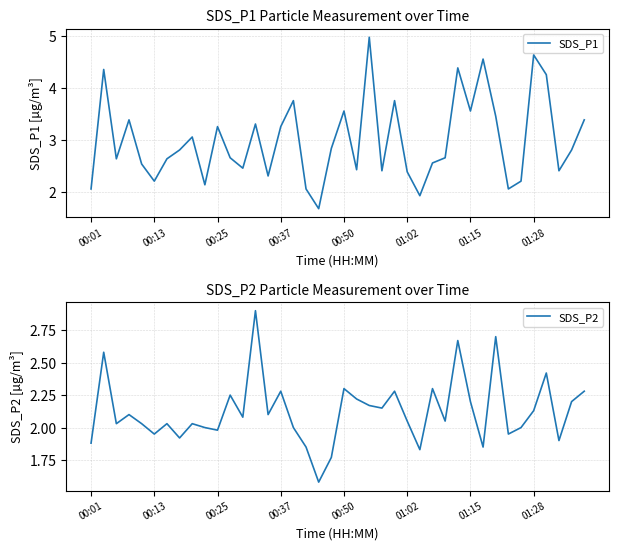

How many interior local peaks does the SDS_P2 series have?

13